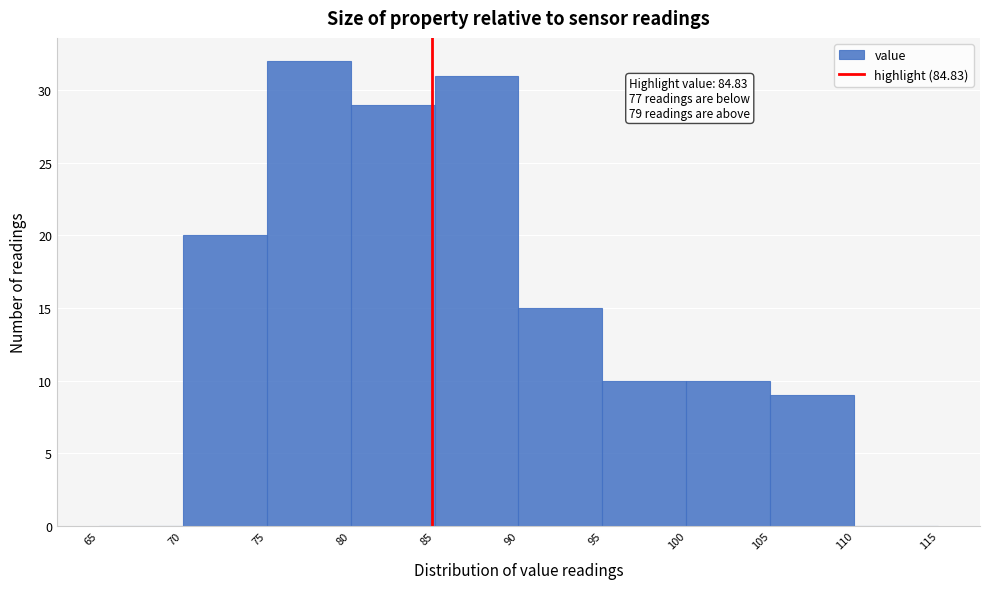

Which range on the x-axis has the tallest bar?

75 to 80